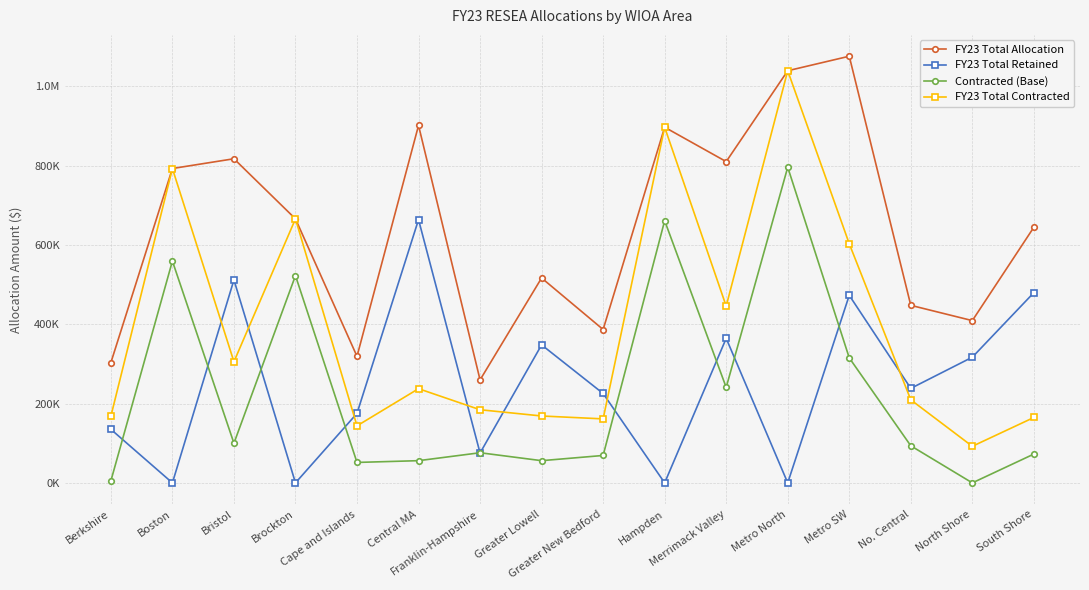

Is this an area chart (filled region under the line)?

No